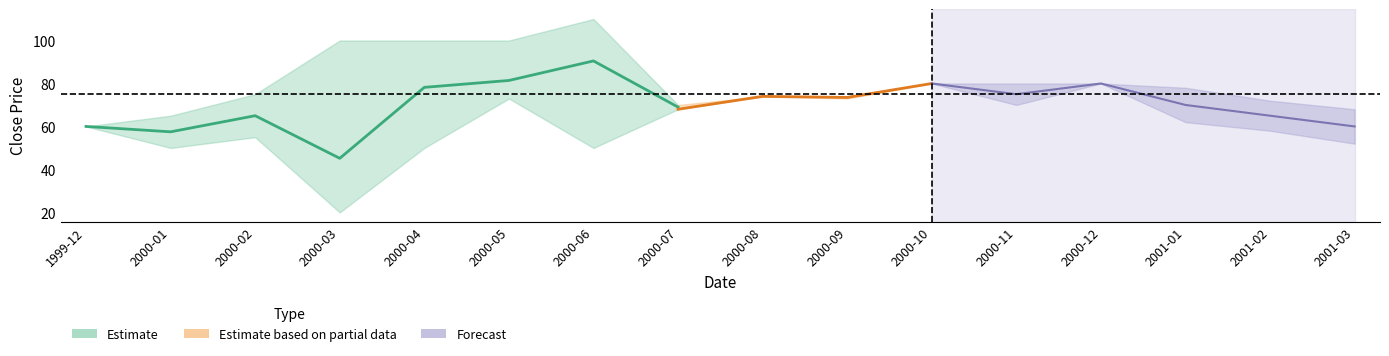

In Open_mean, how many points are higher than both neighbors (excluding endpoints)?

5